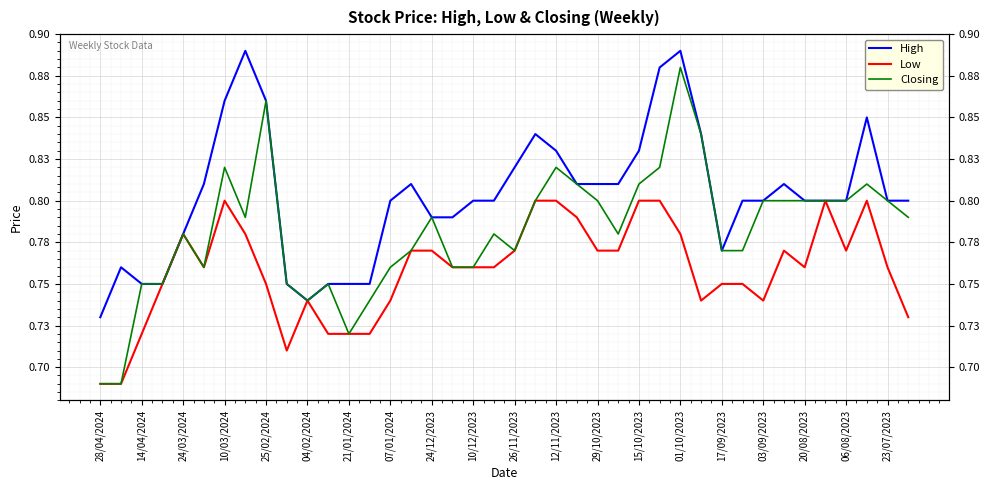

What position from the left is 10/12/2023?

19